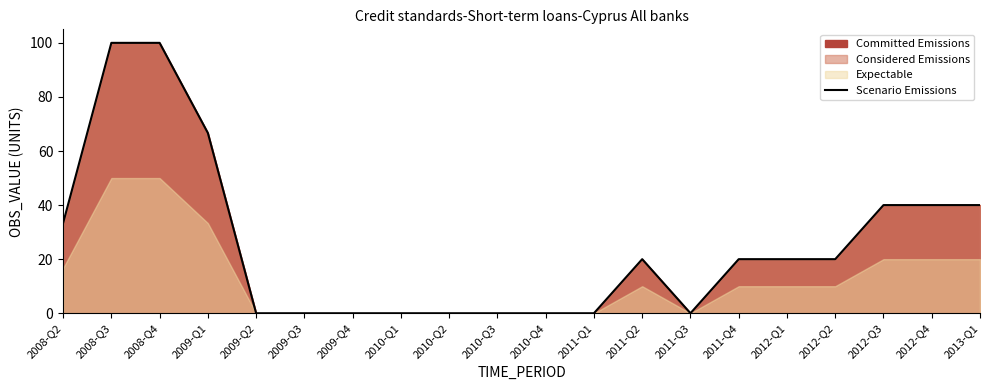

Reading left to right, list all the values displayed in this chart.

2008-Q2=33.3	2008-Q3=100.0	2008-Q4=100.0	2009-Q1=66.7	2009-Q2=0.0	2009-Q3=0.0	2009-Q4=0.0	2010-Q1=0.0	2010-Q2=0.0	2010-Q3=0.0	2010-Q4=0.0	2011-Q1=0.0	2011-Q2=20.0	2011-Q3=0.0	2011-Q4=20.0	2012-Q1=20.0	2012-Q2=20.0	2012-Q3=40.0	2012-Q4=40.0	2013-Q1=40.0